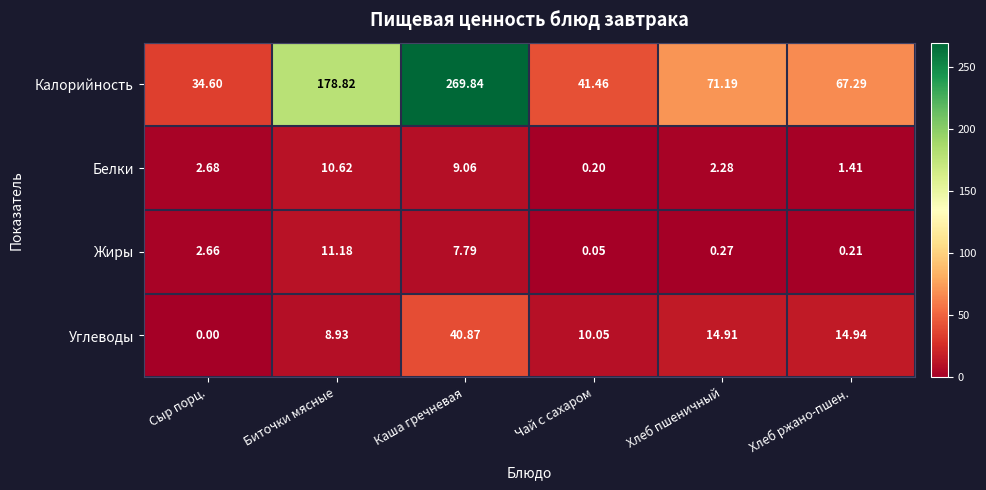

Where is Калорийность nearest to the value 152?

Биточки мясные